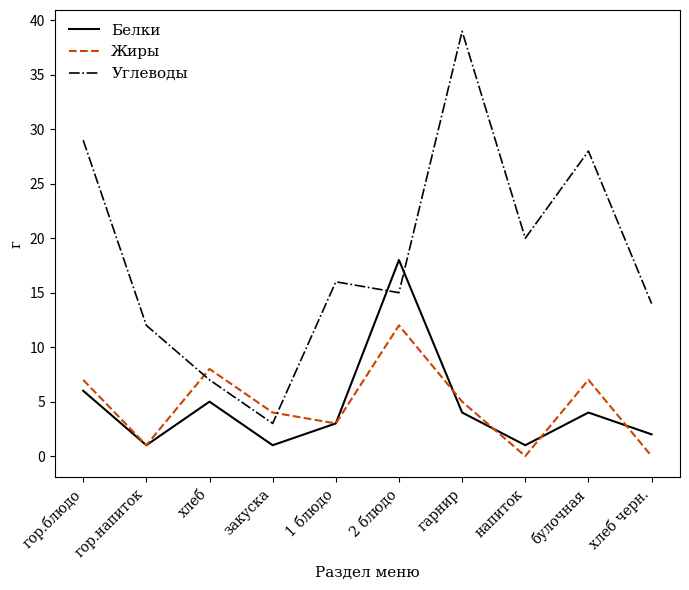

At хлеб, list the series in order from largest to smallest.

Жиры, Углеводы, Белки